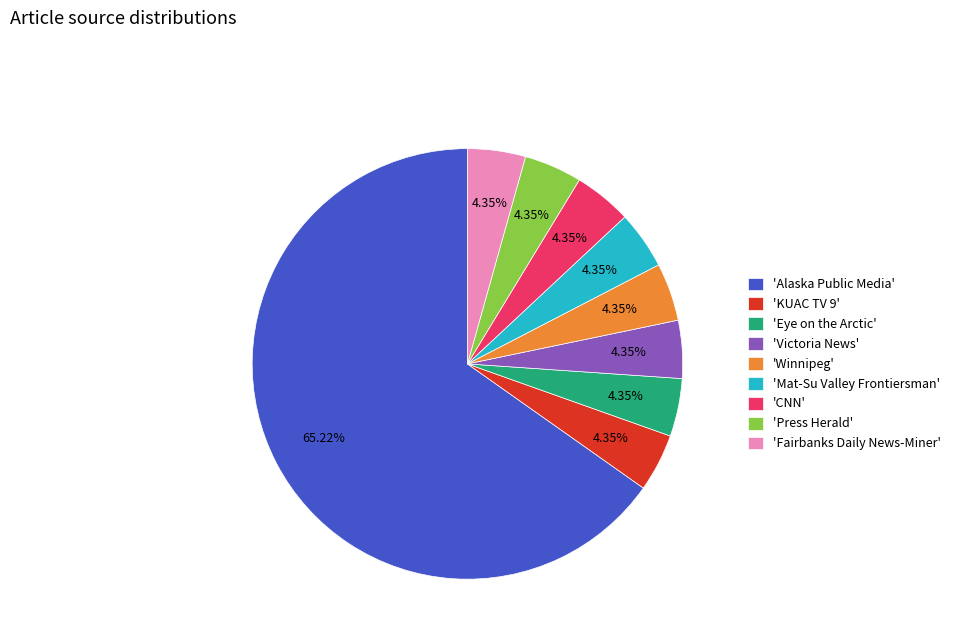

What is the majority slice?

'Alaska Public Media'